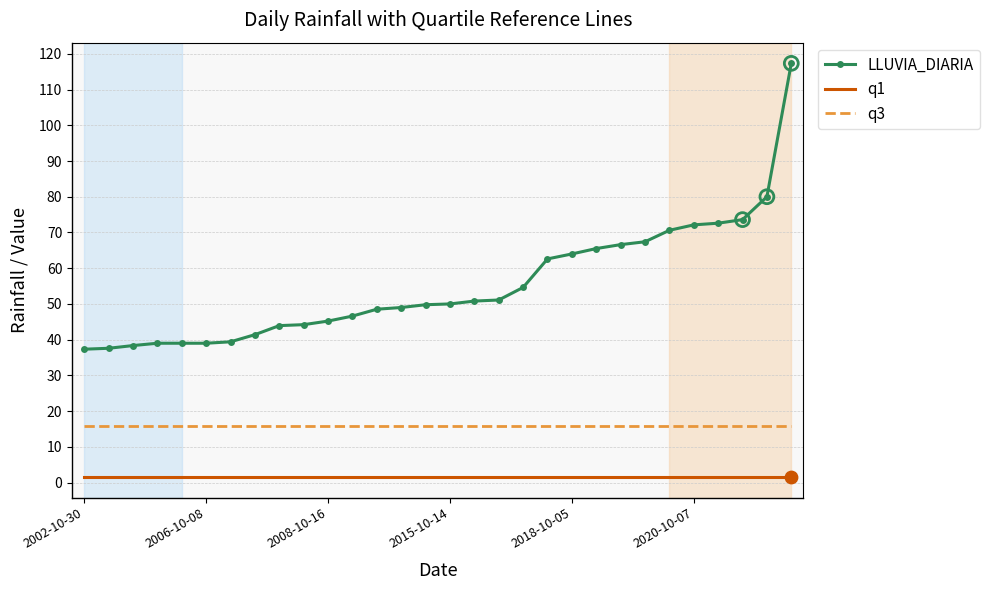

Which series has the widest spread of values?

LLUVIA_DIARIA